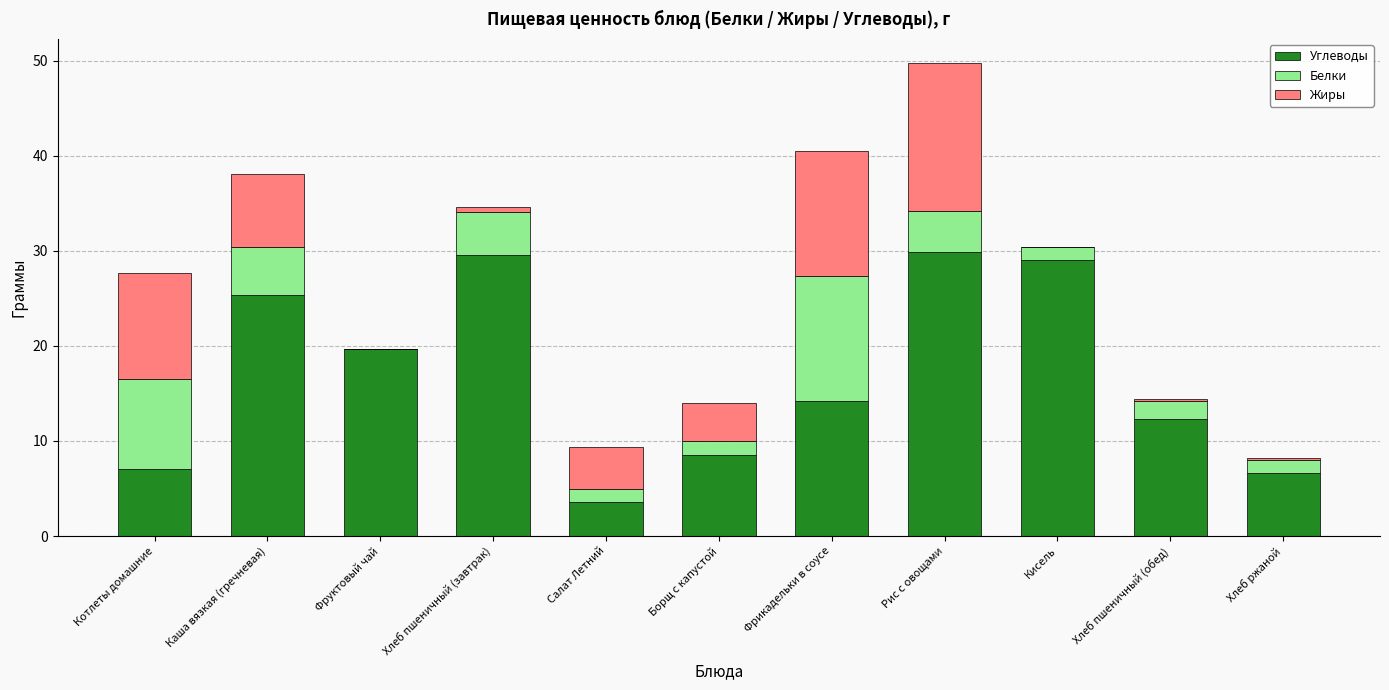

What is the total value across all series at Хлеб ржаной?

8.2